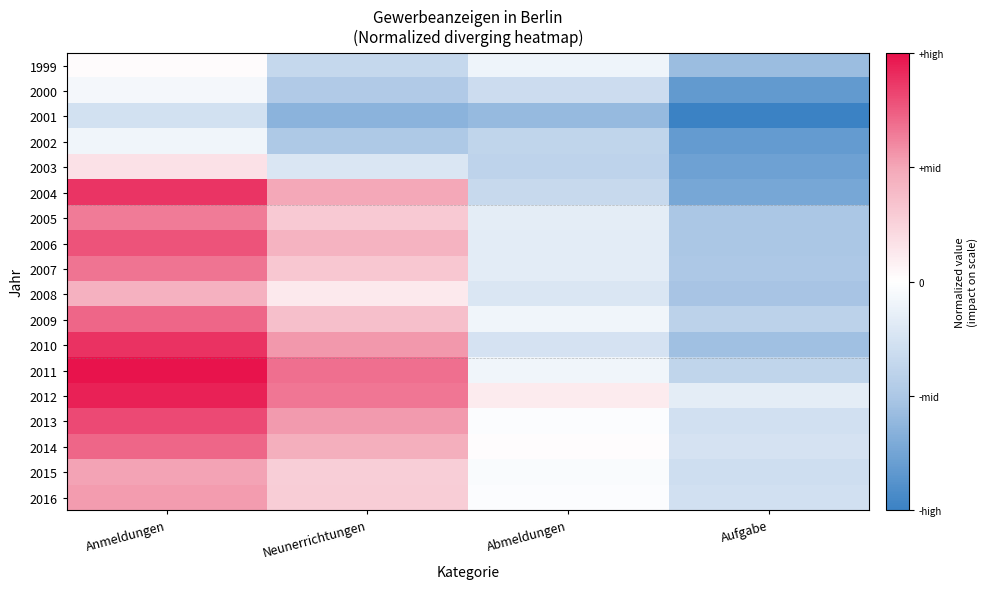

What is the maximum value shown in the chart?

1.0